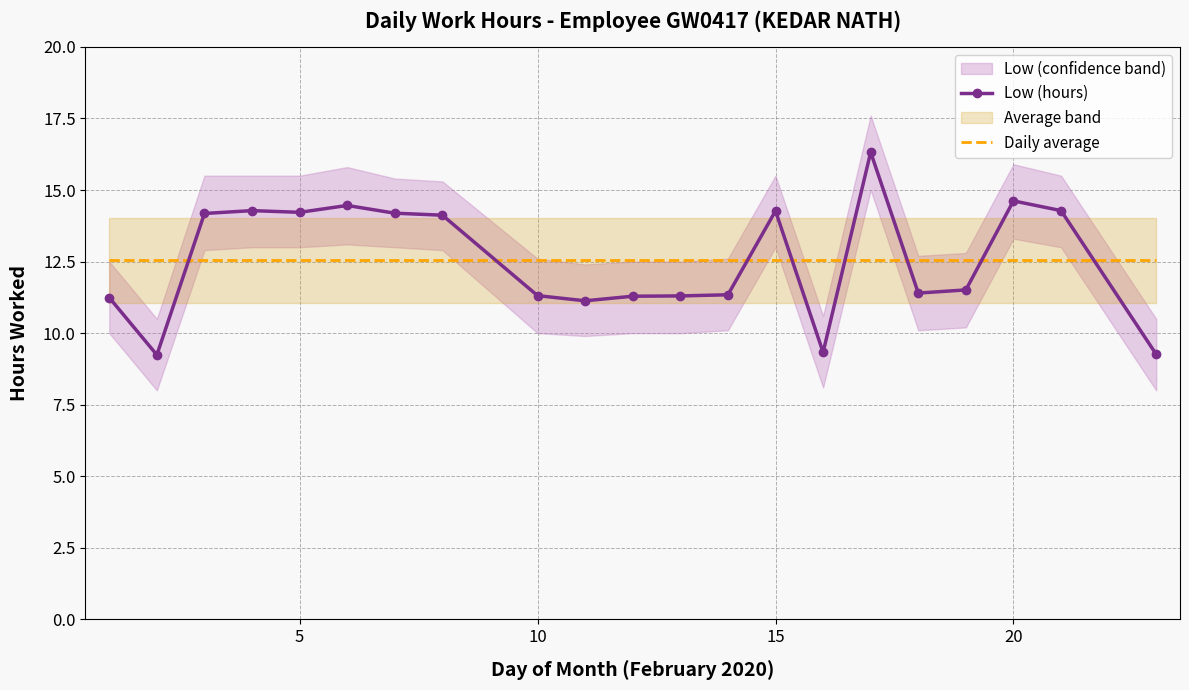

Which series ends up on top after the final intersection of Low (hours) and Daily average?

Daily average